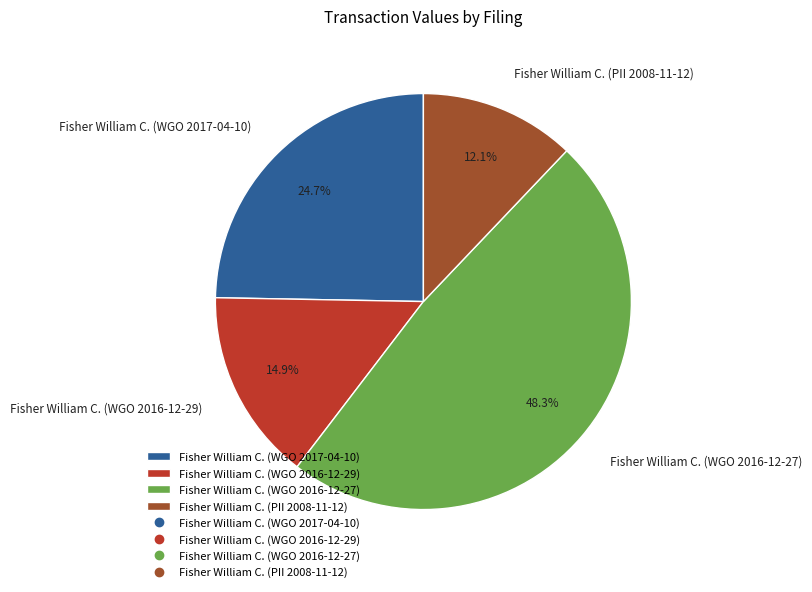

How many segments does this pie chart have?

4